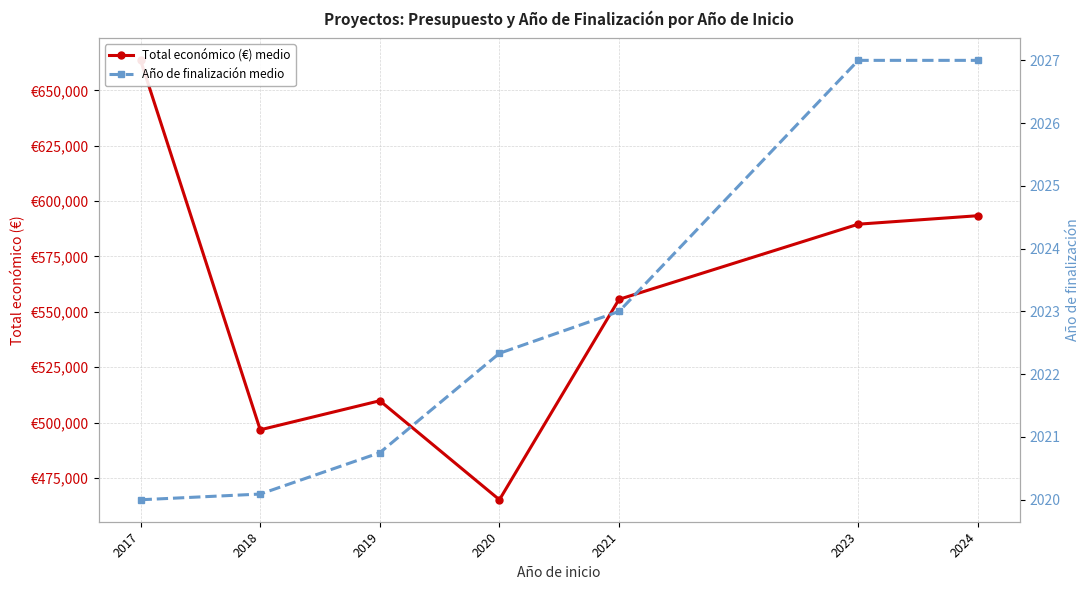

Between 2017 and 2023, which series saw the biggest shift?

Total económico (€) medio